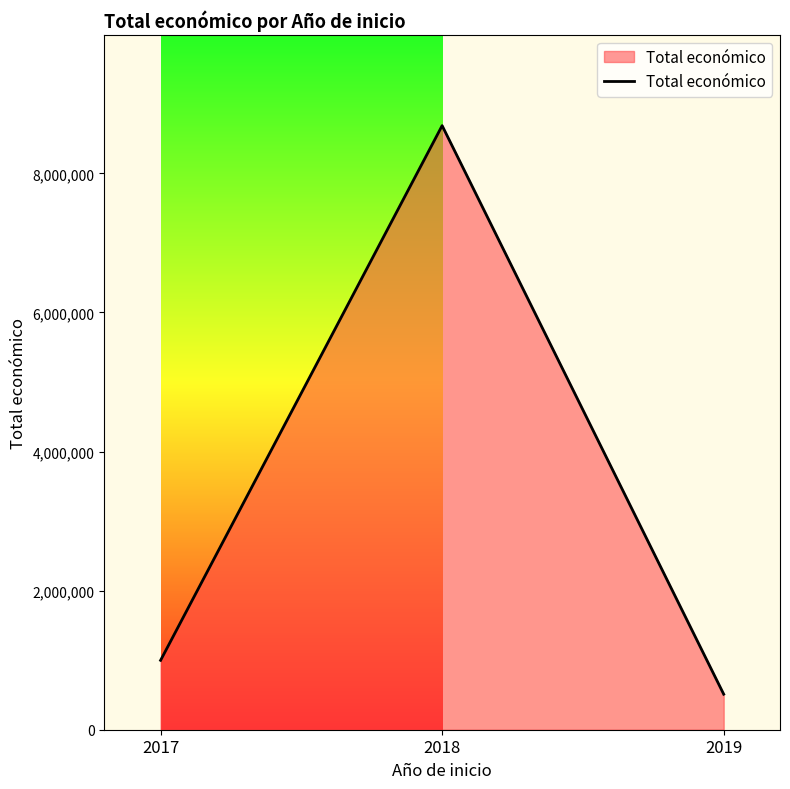

How many categories are shown in the chart?

3